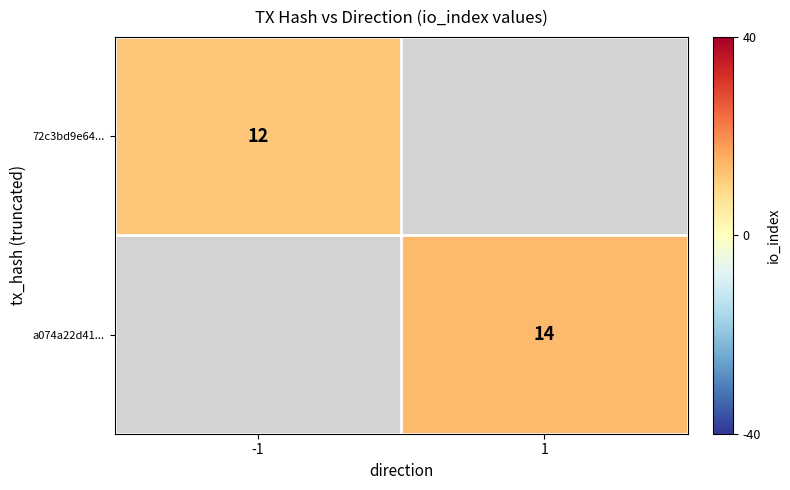

The a074a22d41... series shows 25 at 1. True or false?

False